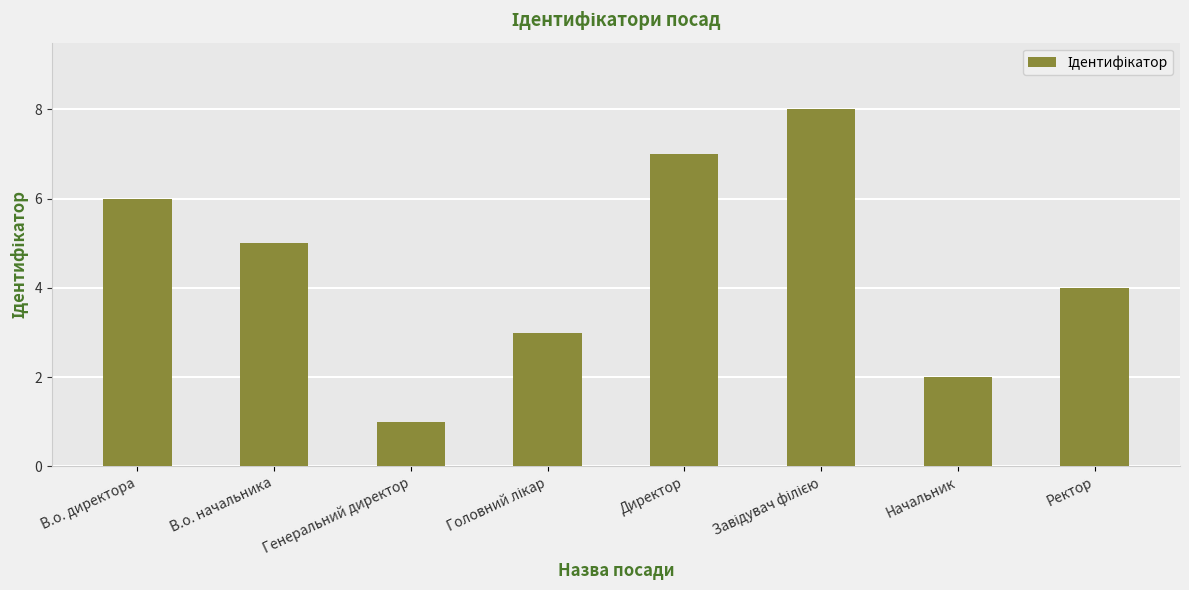

What is the maximum value shown in the chart?

8